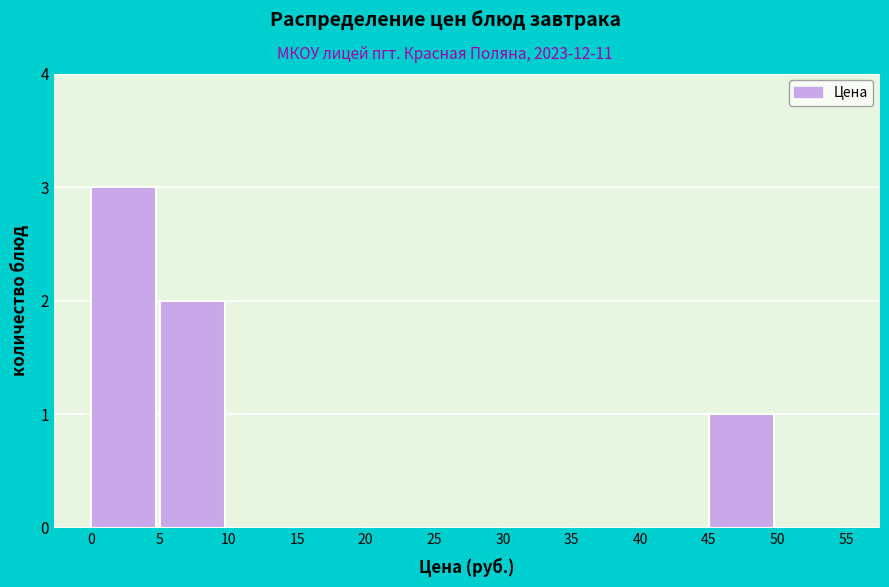

Reading left to right, list every bar in this chart as the range it spans on the x-axis followed by its height. The values are not printed on the chart, so give them approximately, as read against the axis.

0 to 5: 3
5 to 10: 2
10 to 15: 0
15 to 20: 0
20 to 25: 0
25 to 30: 0
30 to 35: 0
35 to 40: 0
40 to 45: 0
45 to 50: 1
50 to 55: 0